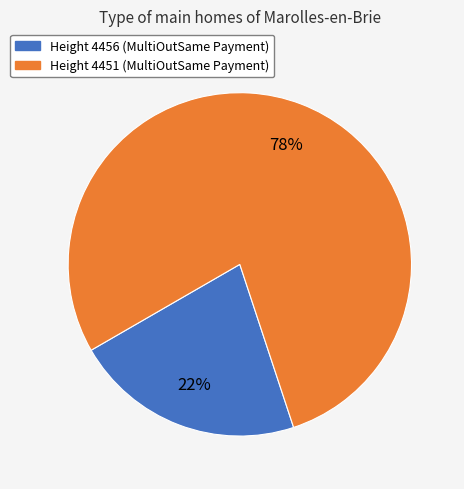

To the nearest percent, what is the average slice percentage?

50%